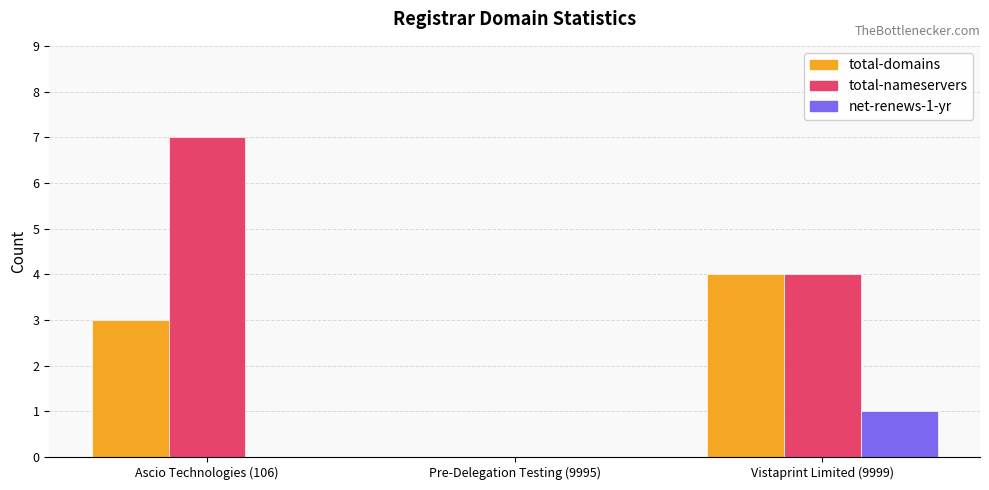

What is the sum of the total-domains values at Pre-Delegation Testing (9995) and Ascio Technologies (106)?

3